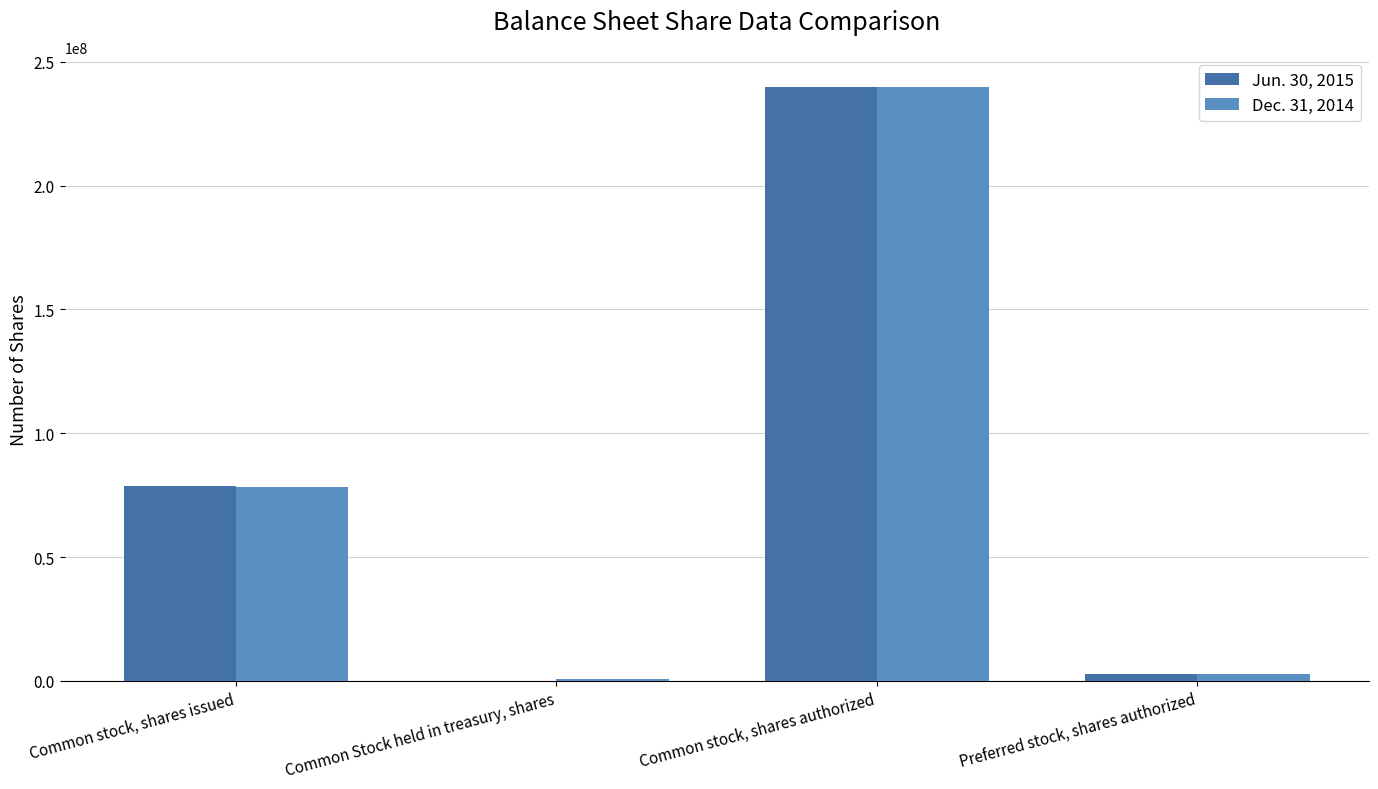

Where is Jun. 30, 2015 nearest to the value 120005656?

Common stock, shares issued